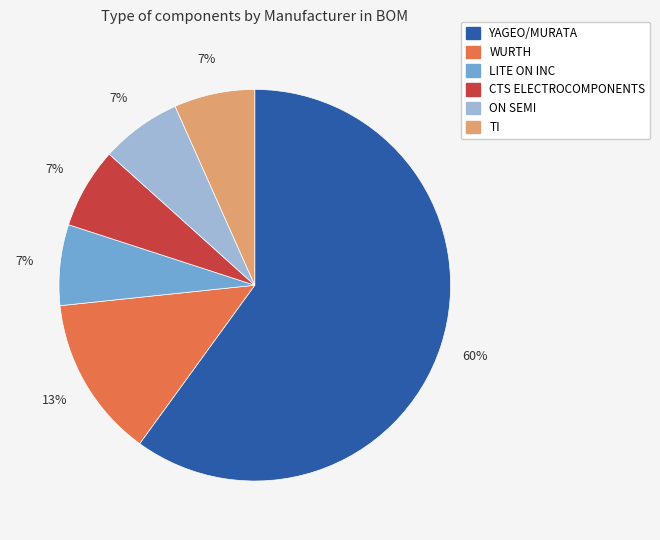

What is the majority slice?

YAGEO/MURATA